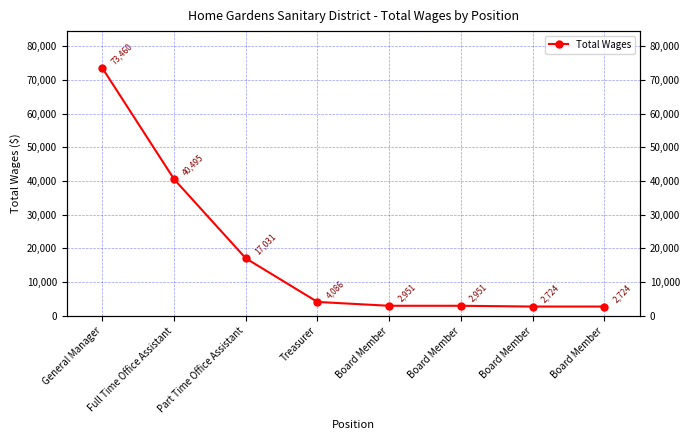

Reading right to left, transcribe all the data shown in this chart.

2724	2724	2951	2951	4086	17031	40495	73460